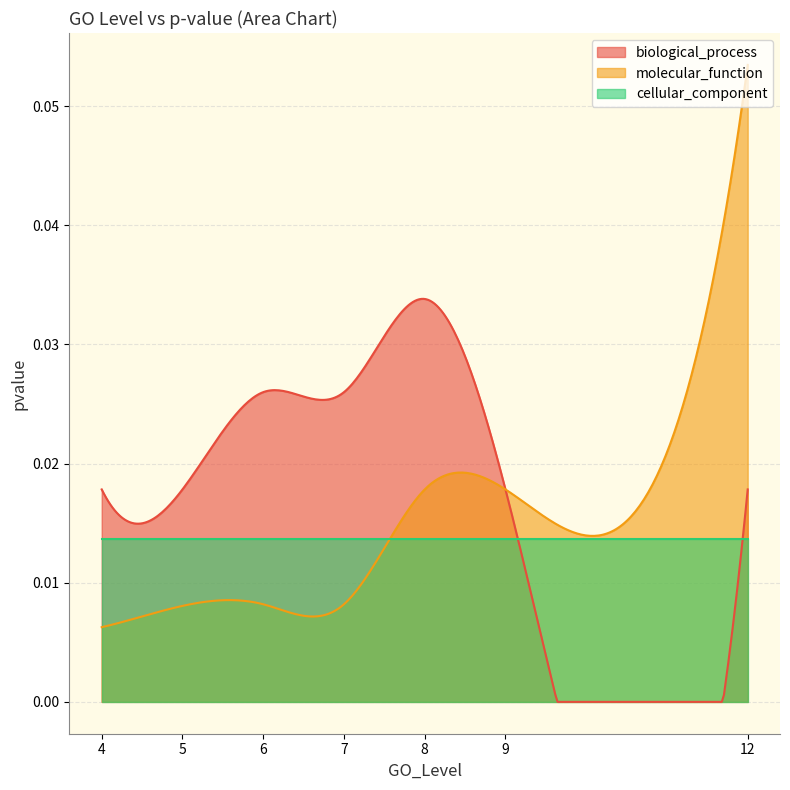

Which category has the highest value in the molecular_function series?

12